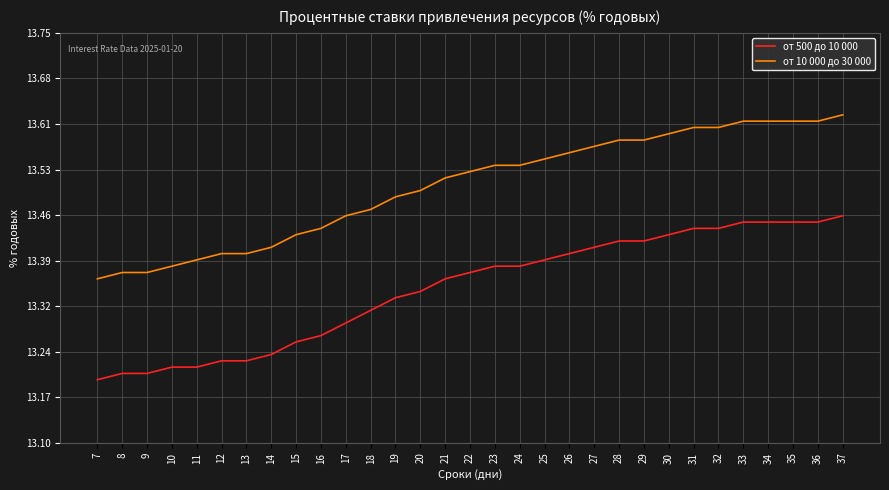

The от 10 000 до 30 000 series shows 13.6 at 37. True or false?

True